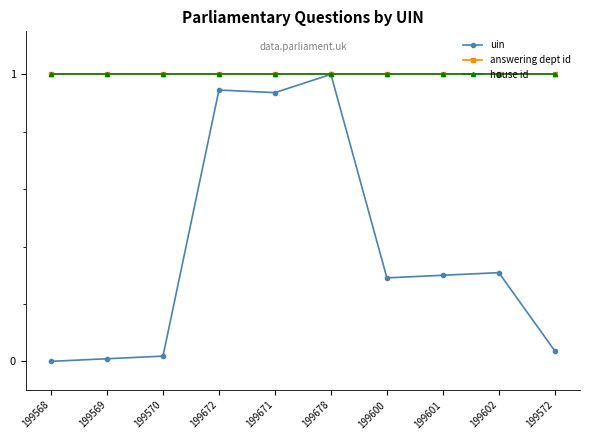

Which series has the largest total across all categories?

answering dept id